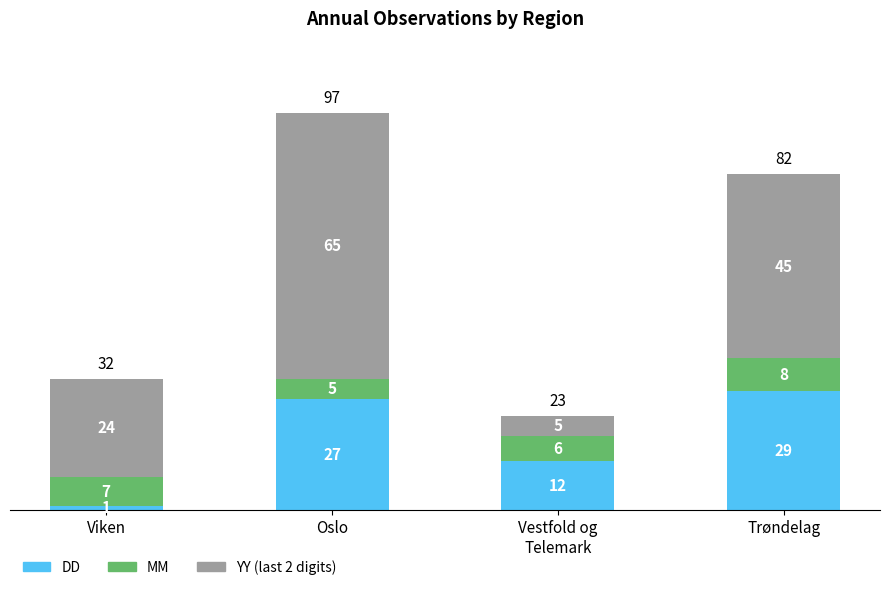

The value of DD at Vestfold og
Telemark is 17. True or false?

False